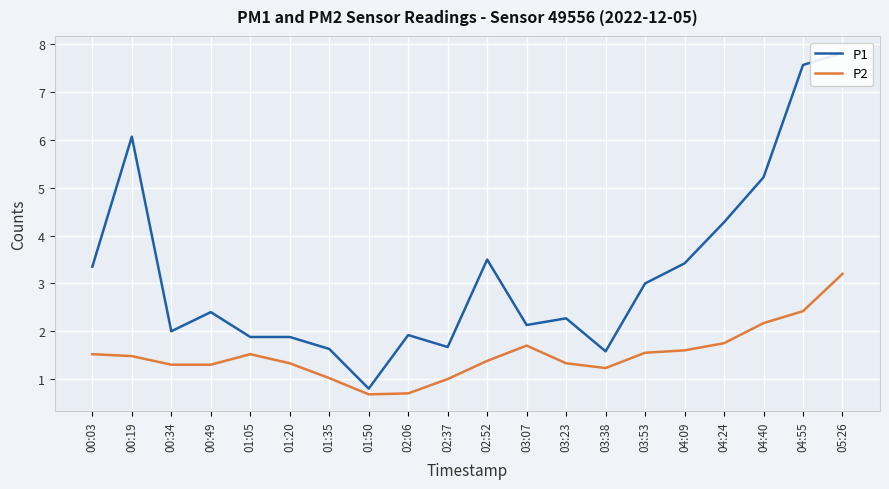

In P2, how many points are lower than both neighbors (excluding endpoints)?

2